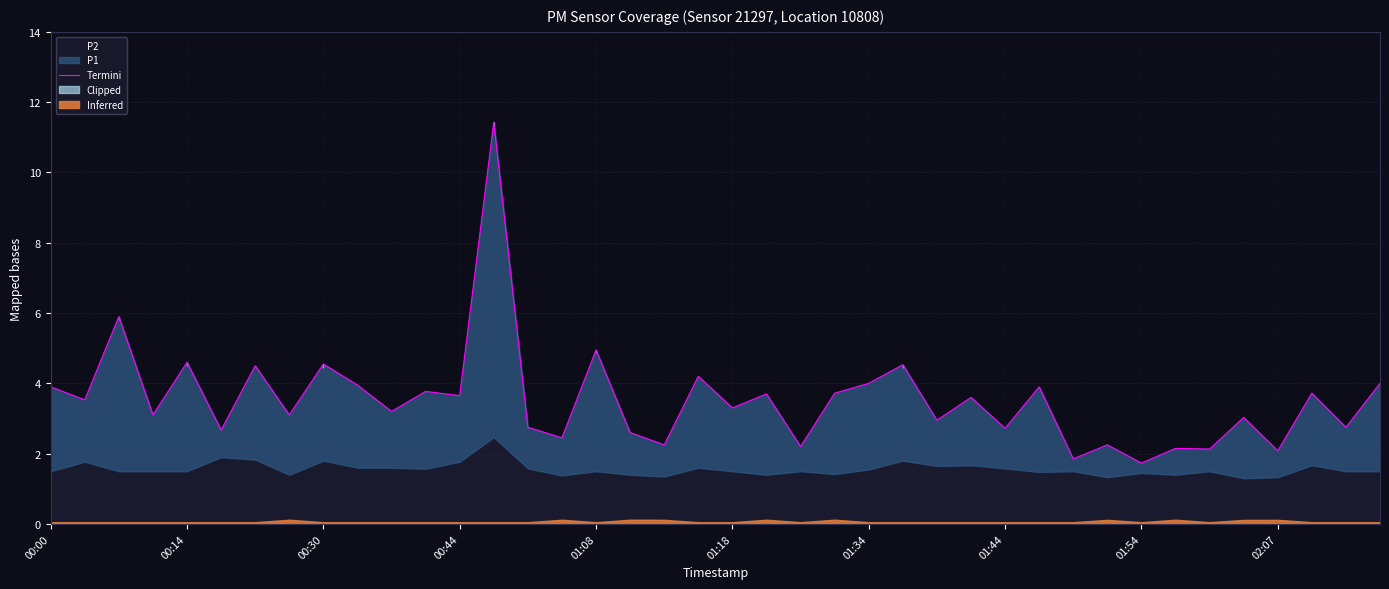

True or false: the data shows 3.0 at 00:30.

False